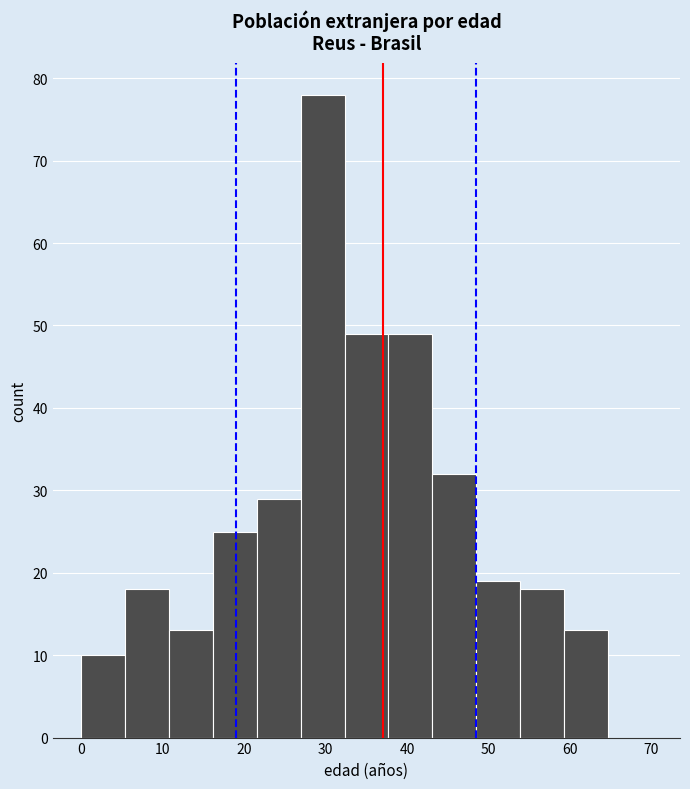

Reading left to right, transcribe this chart: for each bar, give the range it covers on the x-axis and its height. Neither the bar edges nor the heights are printed on the chart, so give them approximately, as read against the axes.

0 to 5: 10
5 to 11: 18
11 to 16: 13
16 to 22: 25
22 to 27: 29
27 to 32: 78
32 to 38: 49
38 to 43: 49
43 to 48: 32
48 to 54: 19
54 to 59: 18
59 to 65: 13
65 to 70: 0